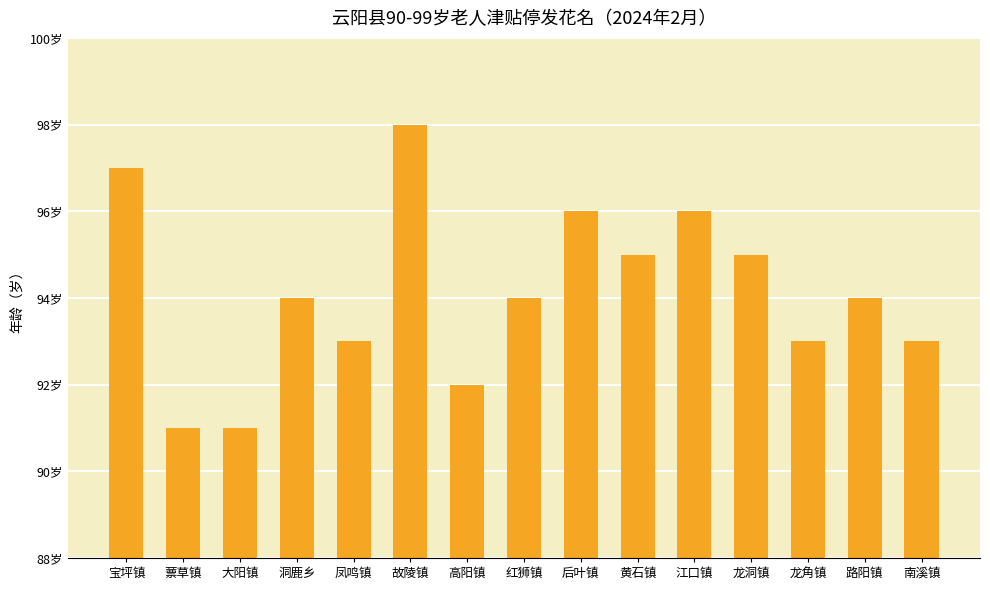

Where does the data first go above 94?

宝坪镇